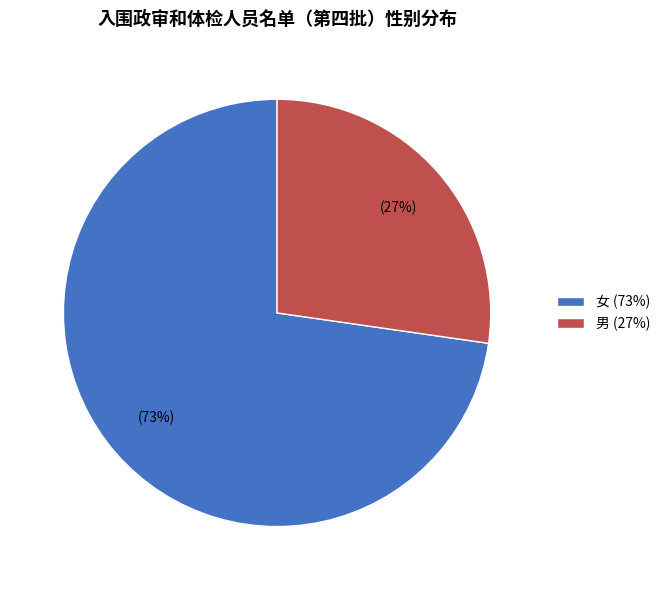

To the nearest percent, what is the average slice percentage?

50%